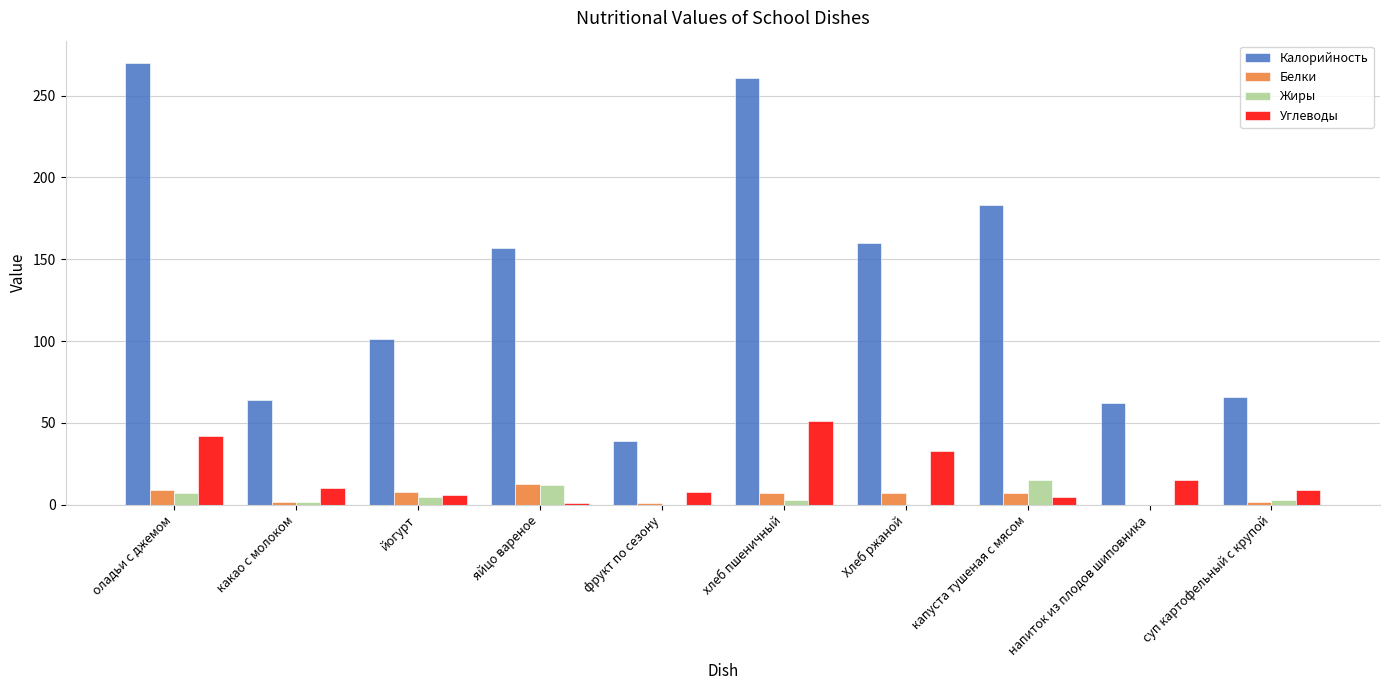

Which category has the highest value in the Углеводы series?

хлеб пшеничный